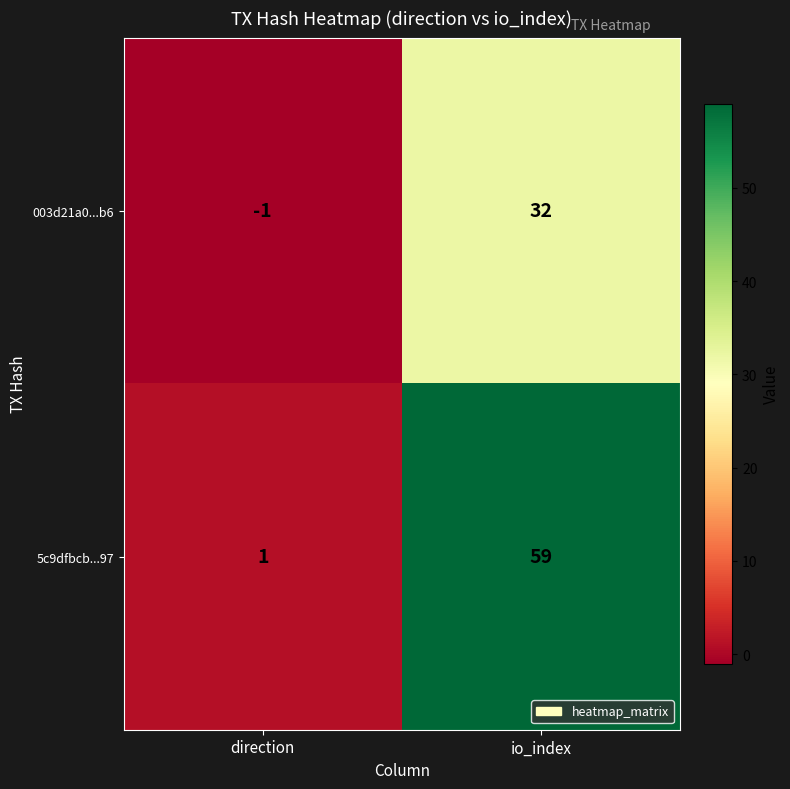

At how many categories does at least one series exceed 0?

2